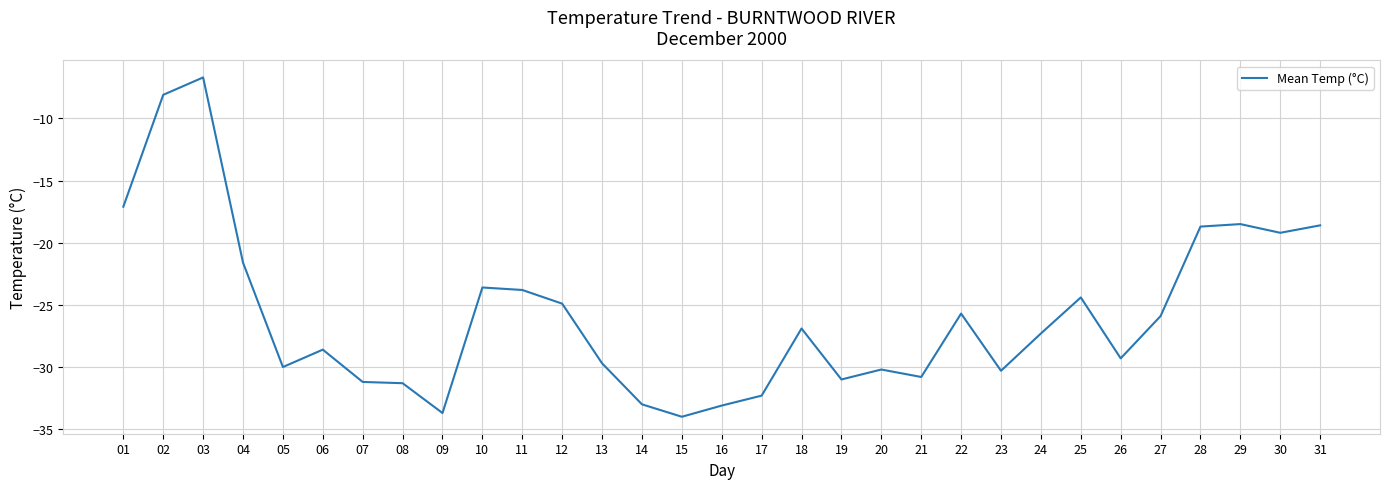

What is the average value?

-25.8